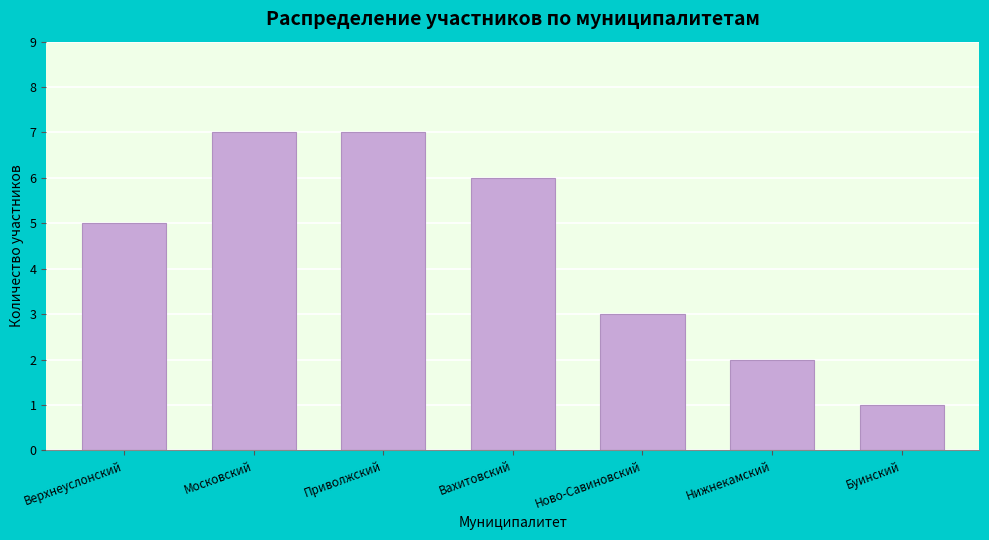

Reading right to left, extract all data points from this chart.

Буинский=1	Нижнекамский=2	Ново-Савиновский=3	Вахитовский=6	Приволжский=7	Московский=7	Верхнеуслонский=5